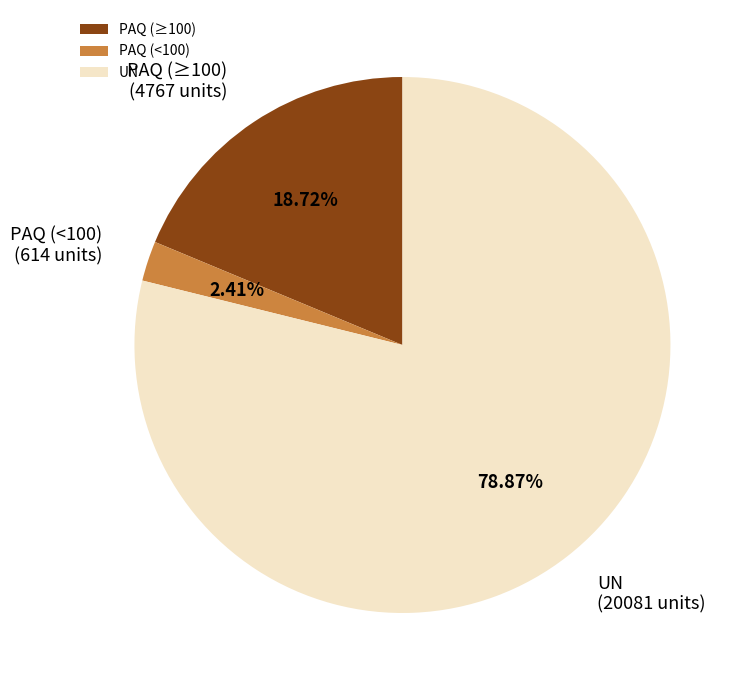

Do PAQ (≥100) and PAQ (<100) together represent more than half of the pie?

No